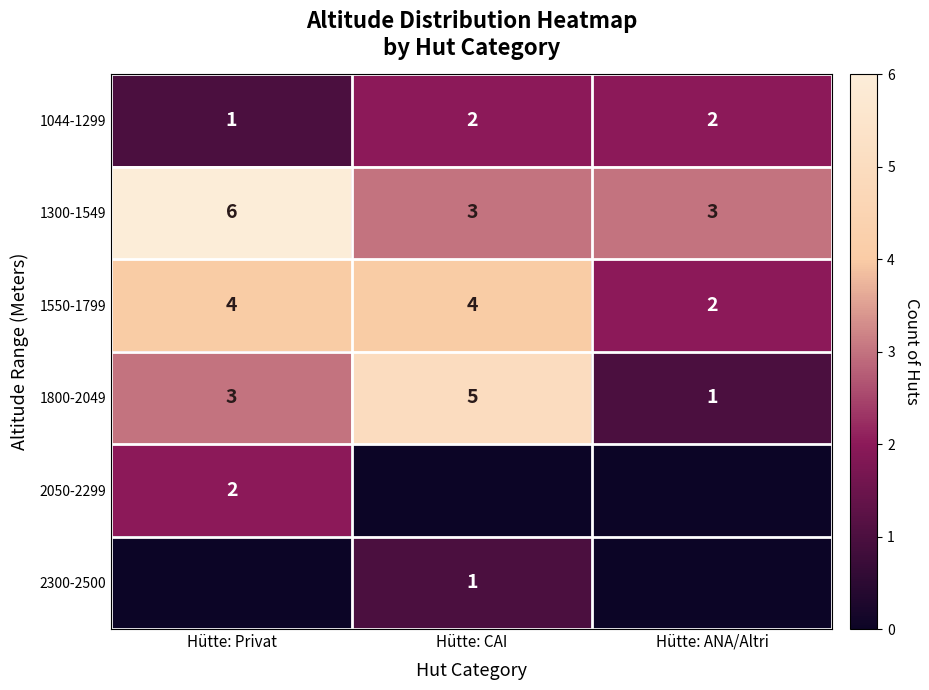

How many 1300-1549 values are between 3 and 6?

3